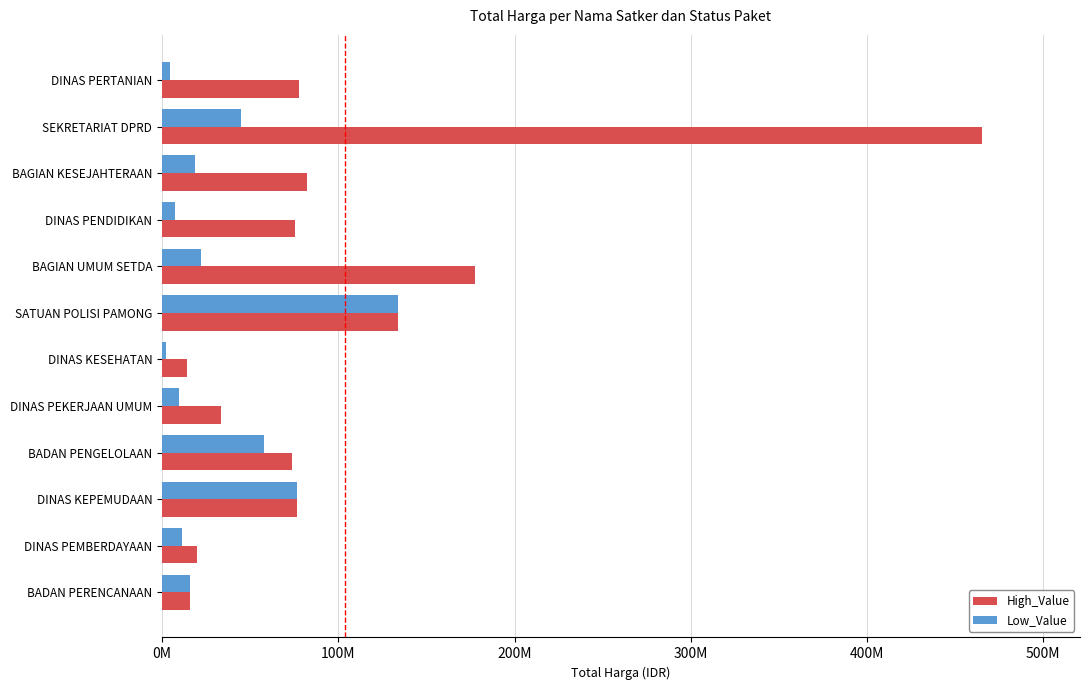

What is the highest value of the High_Value series?

465000000